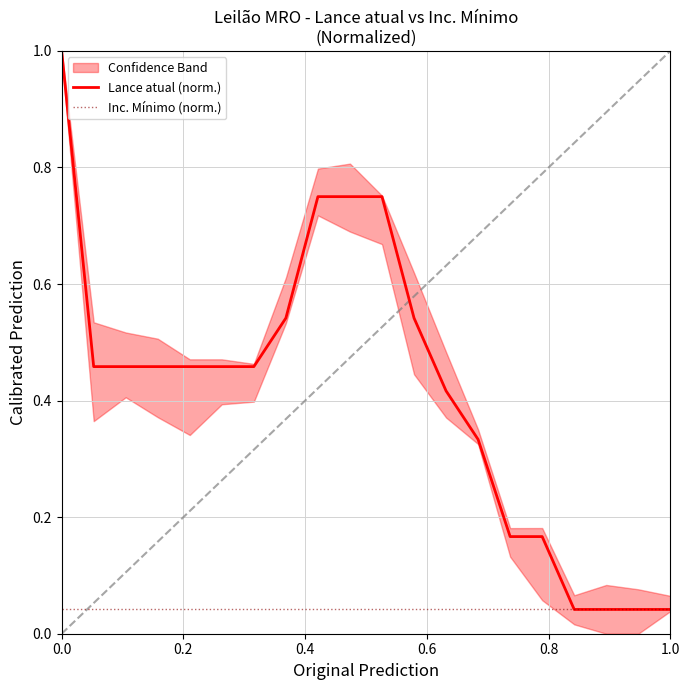

What is the difference between the maximum and second lowest values in the Lance atual (norm.) series?

1.0